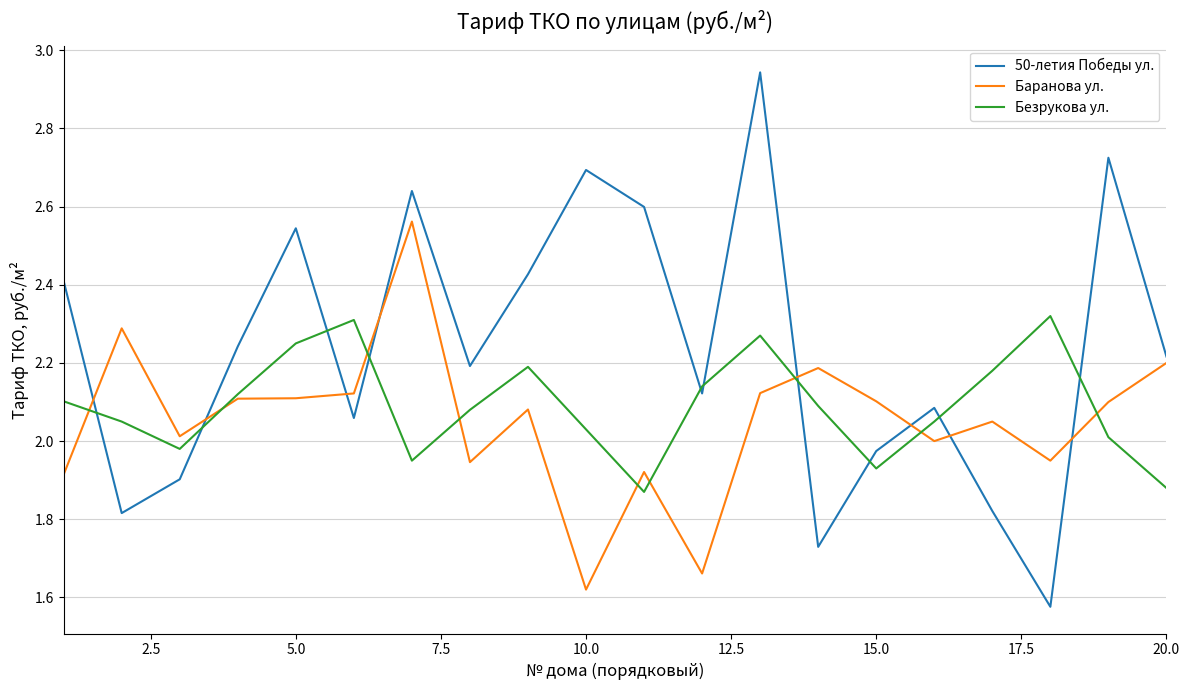

How many times do 50-летия Победы ул. and Безрукова ул. cross each other?

10